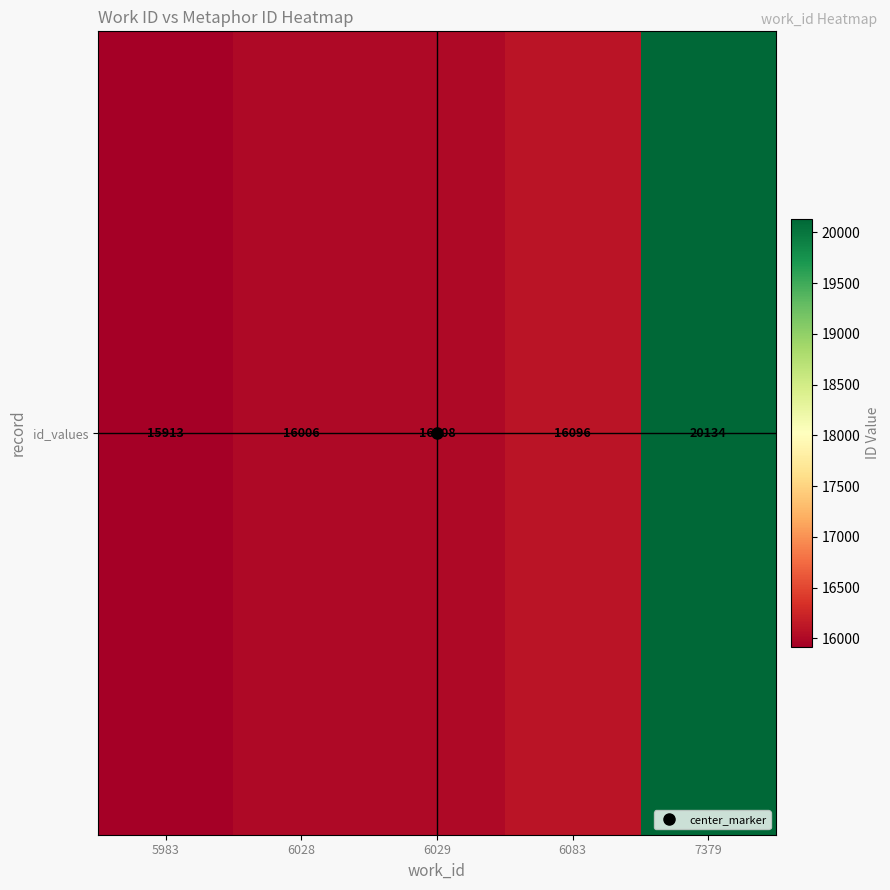

Which label corresponds to the largest value in the chart?

7379